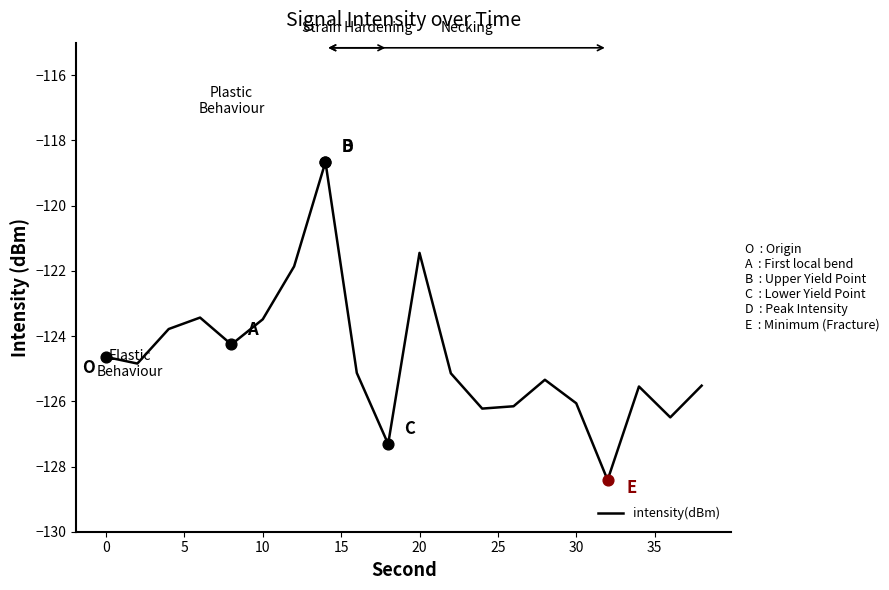

What is the difference between the maximum and minimum values?

9.8